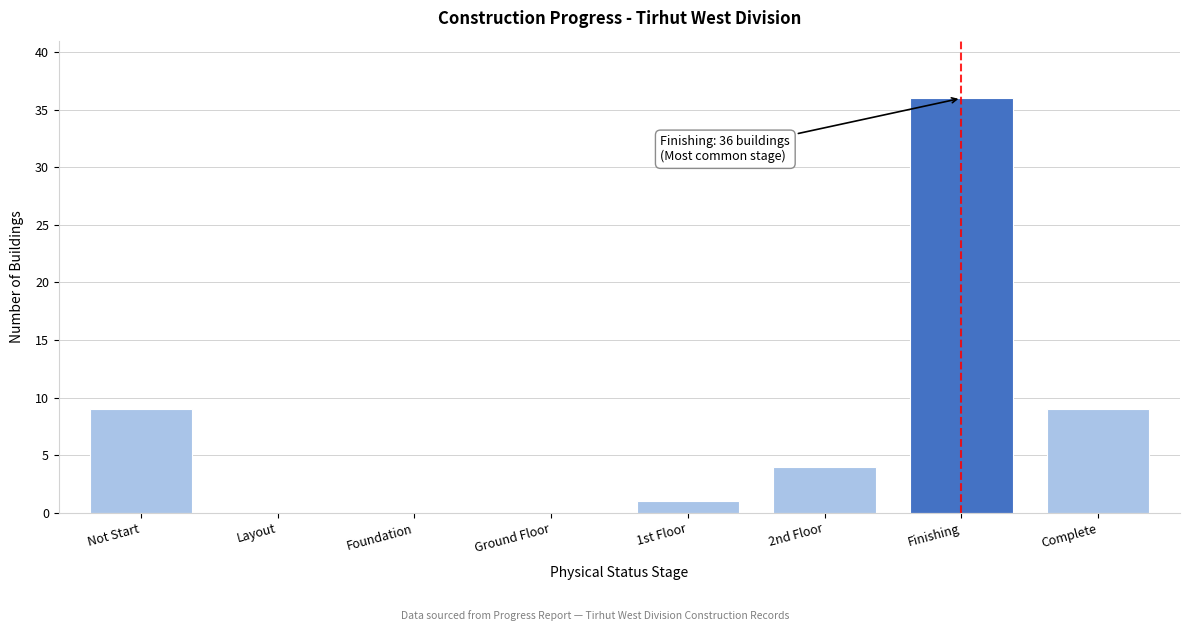

Reading left to right, extract all data points from this chart.

Not Start=9	Layout=0	Foundation=0	Ground Floor=0	1st Floor=1	2nd Floor=4	Finishing=36	Complete=9